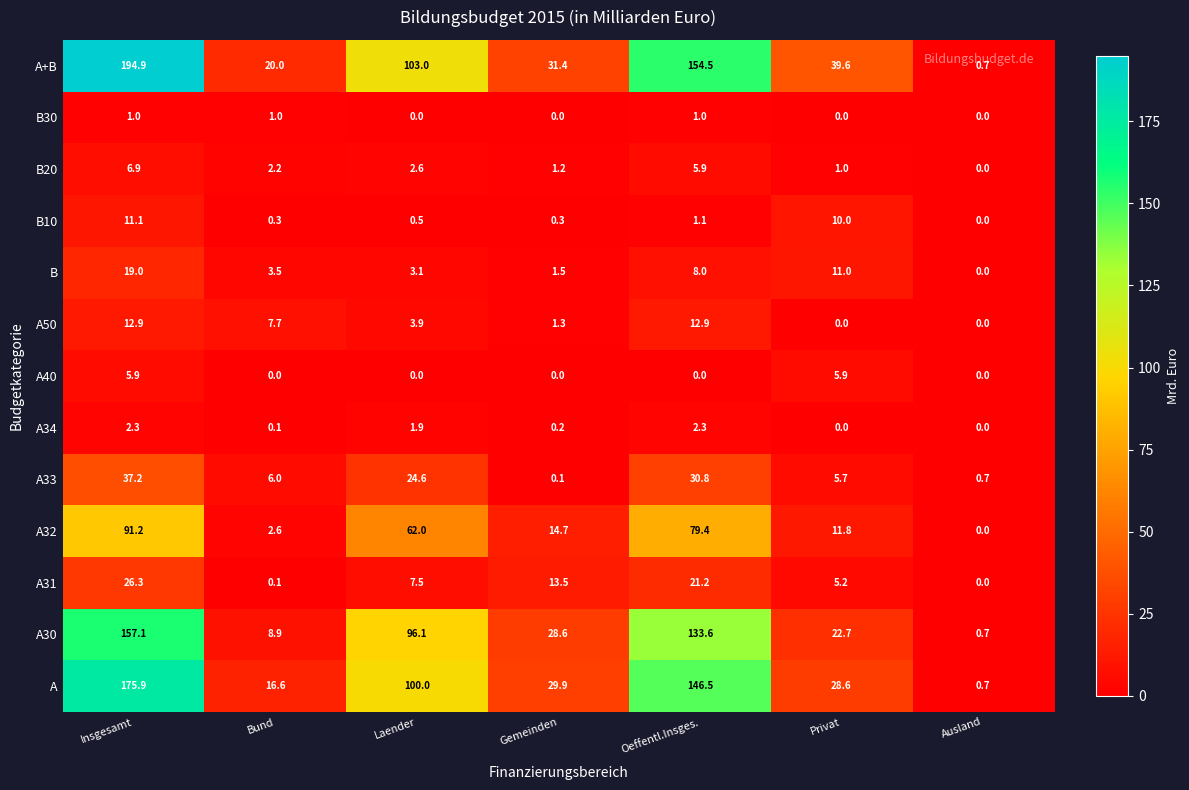

The A30 series shows 157.1 at Insgesamt. True or false?

True